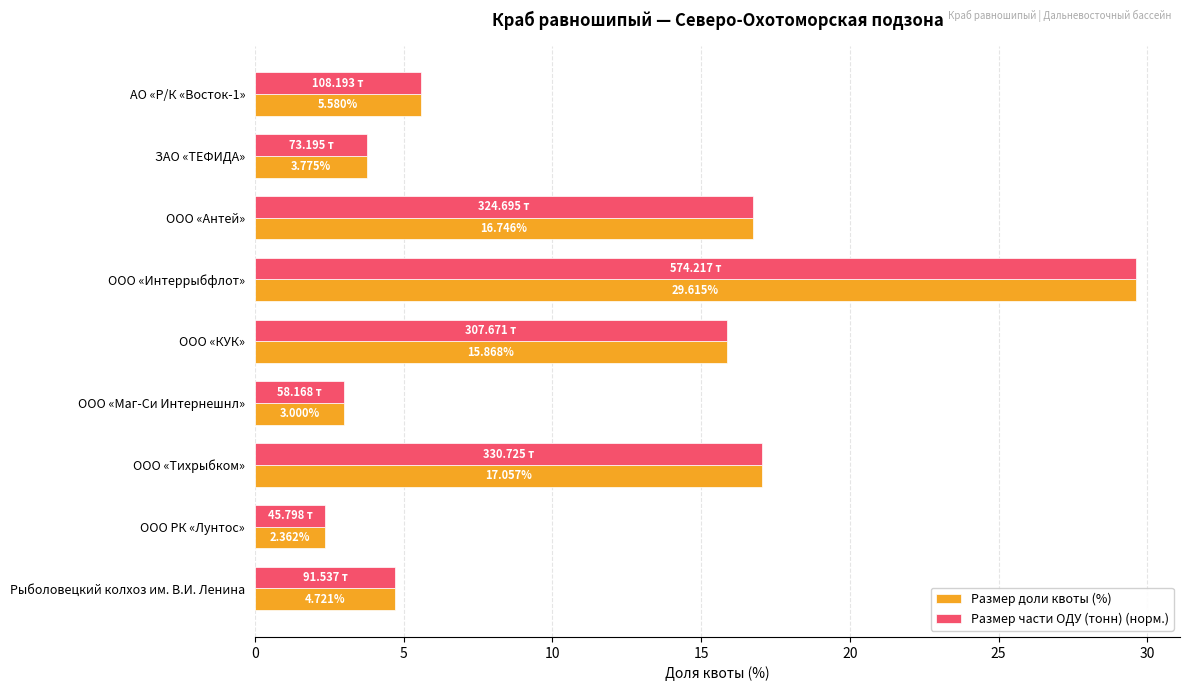

What is the sum of all Размер доли квоты (%) values?

98.7